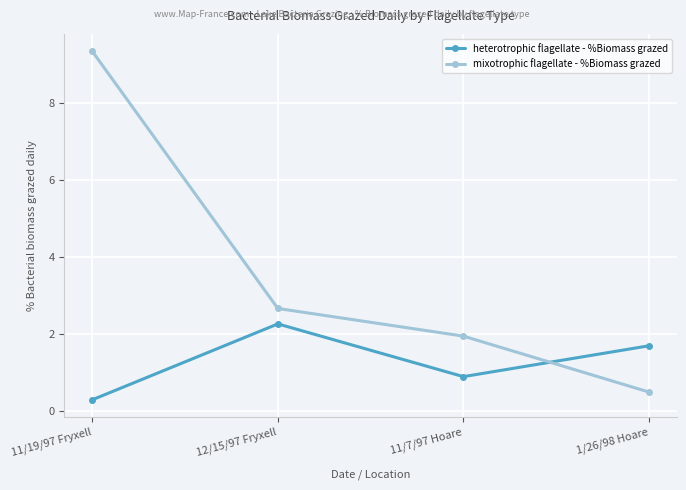

After their last crossing, which series has the higher values: mixotrophic flagellate - %Biomass grazed or heterotrophic flagellate - %Biomass grazed?

heterotrophic flagellate - %Biomass grazed